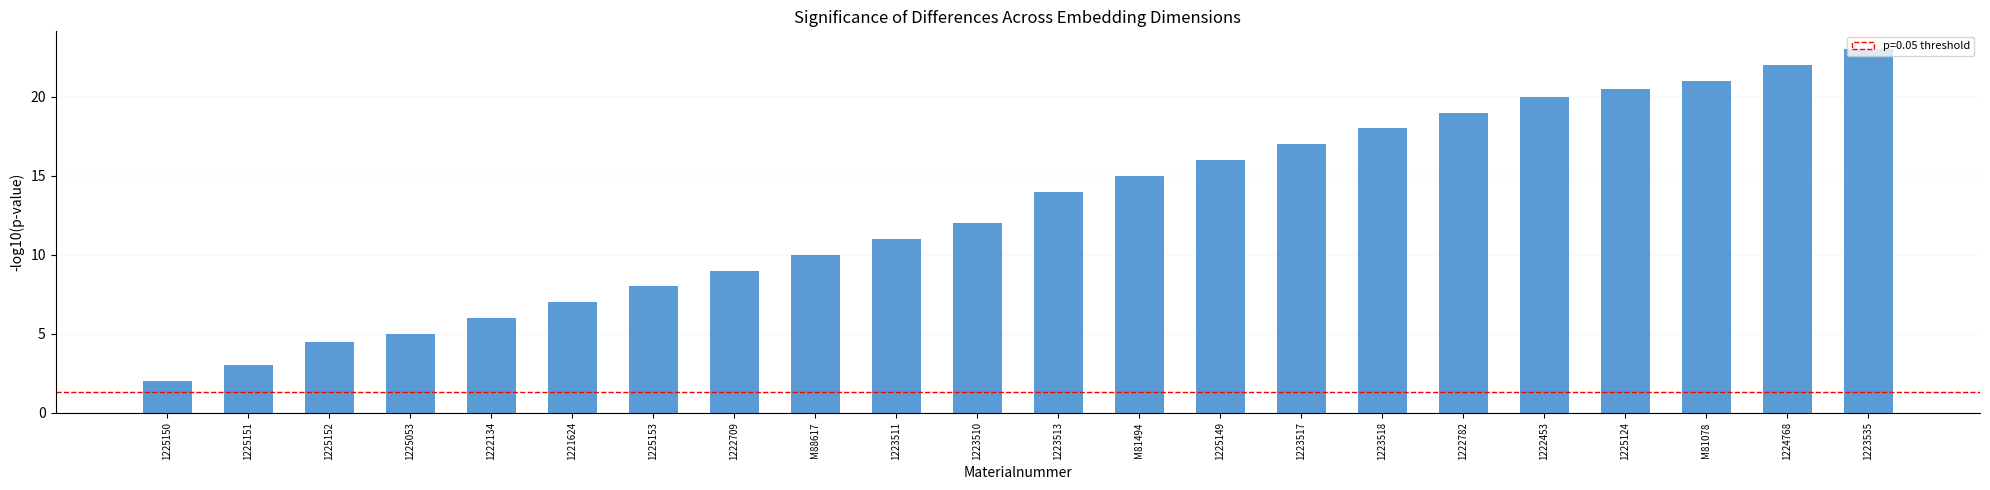

Which label corresponds to the largest value in the chart?

1223535